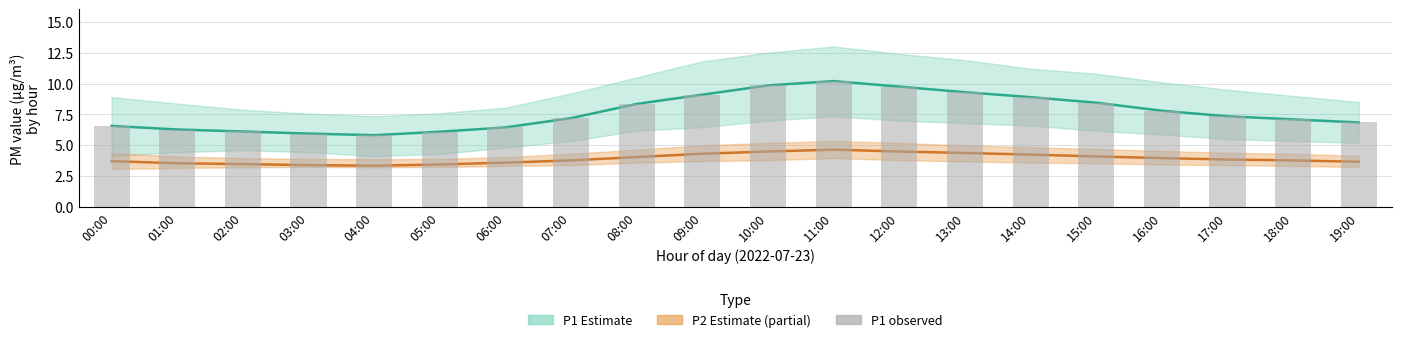

Where does the data first go above 7?

07:00